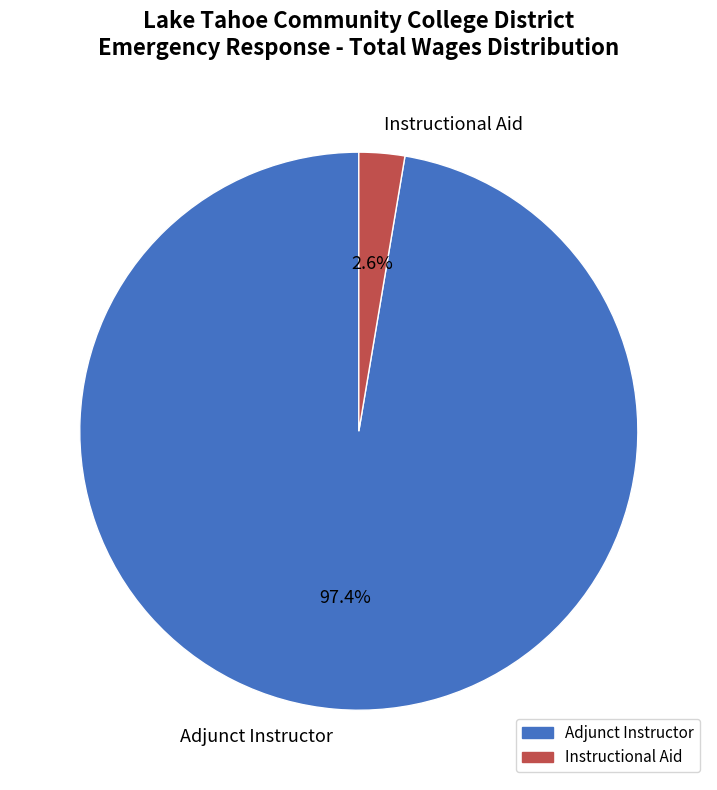

Do Adjunct Instructor and Instructional Aid together represent more than half of the pie?

Yes